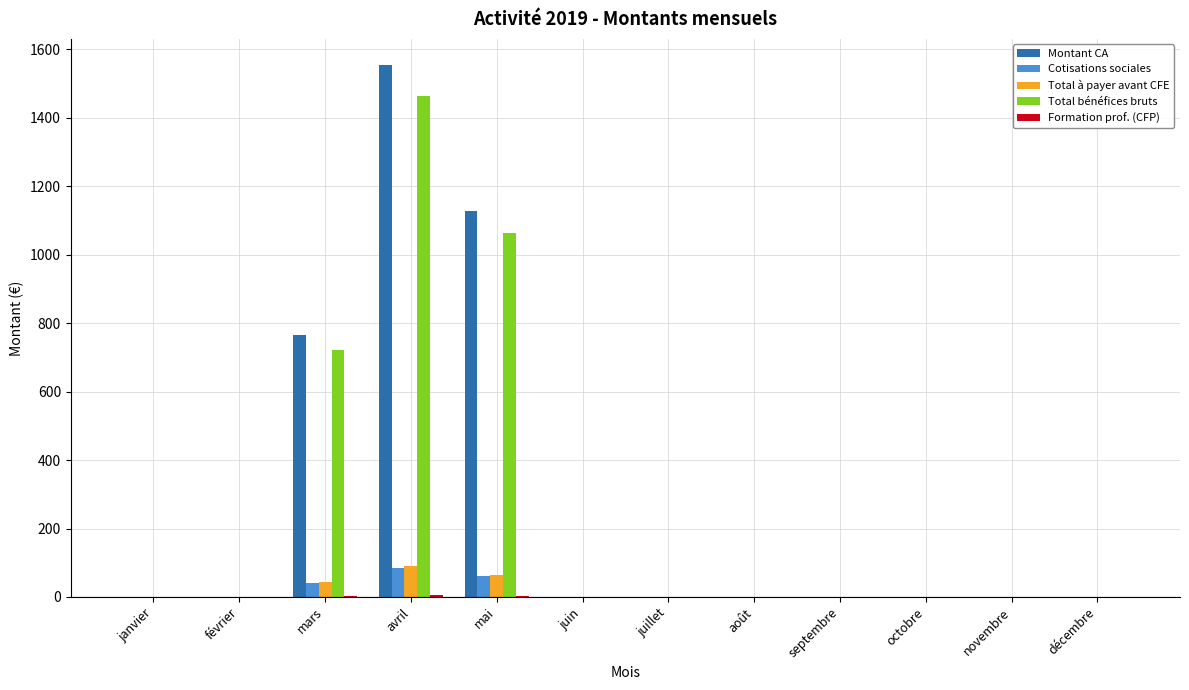

What is the maximum value for Cotisations sociales?

85.4